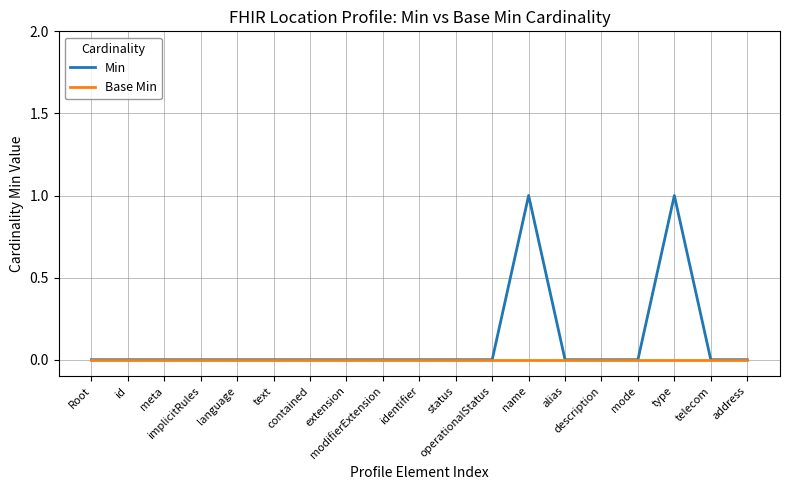

Does the chart display data point markers on the line(s)?

No